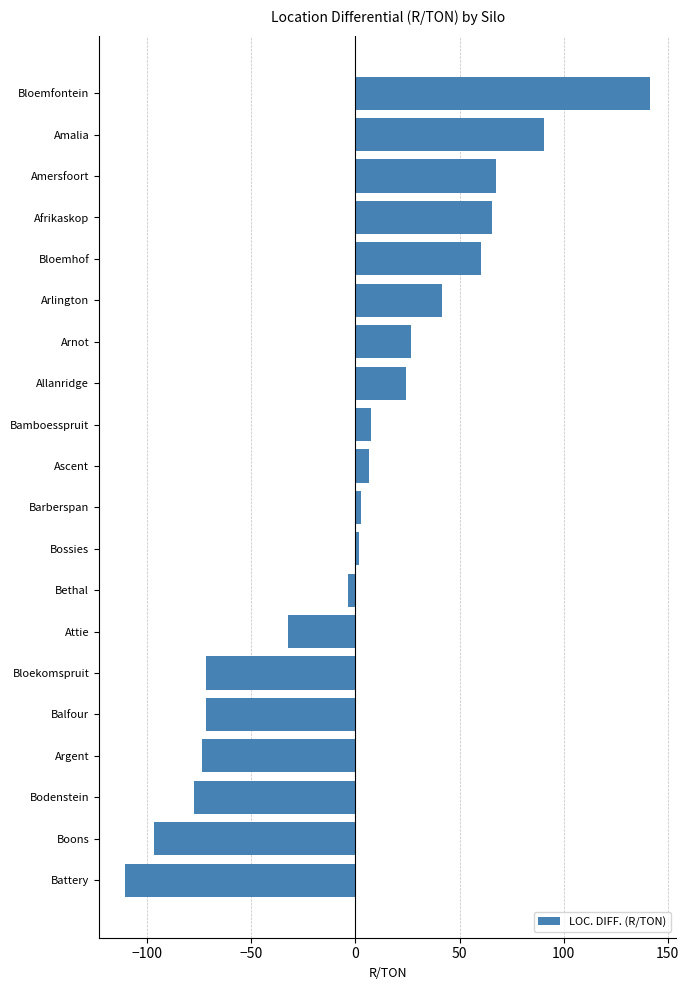

At which category does the chart reach its peak across all series?

Bloemfontein